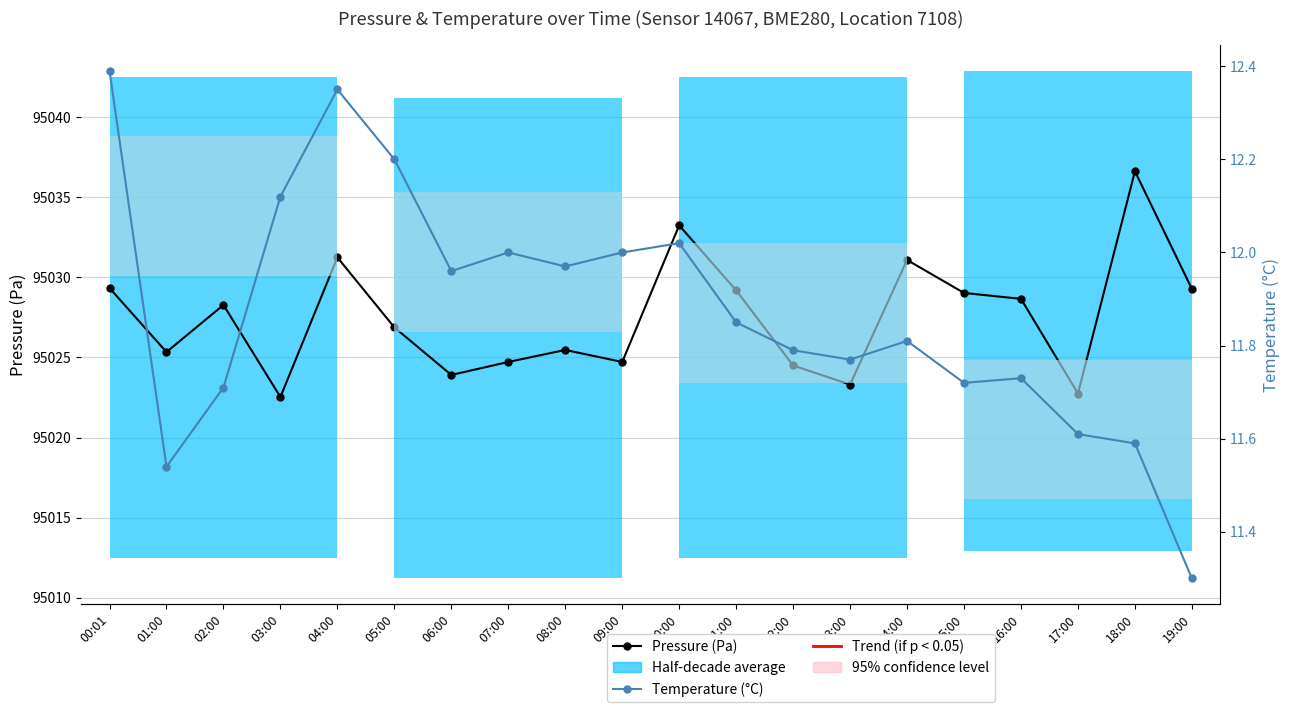

True or false: Pressure (Pa) and Temperature (°C) intersect in this chart.

False